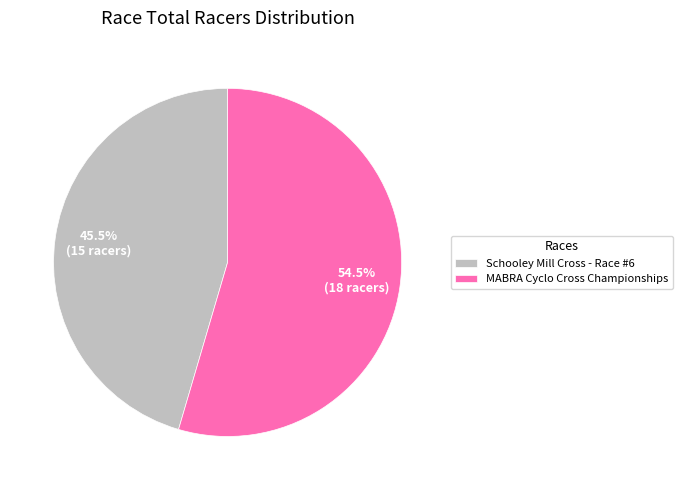

To the nearest percent, what is the combined percentage of MABRA Cyclo Cross Championships and Schooley Mill Cross - Race #6?

100%